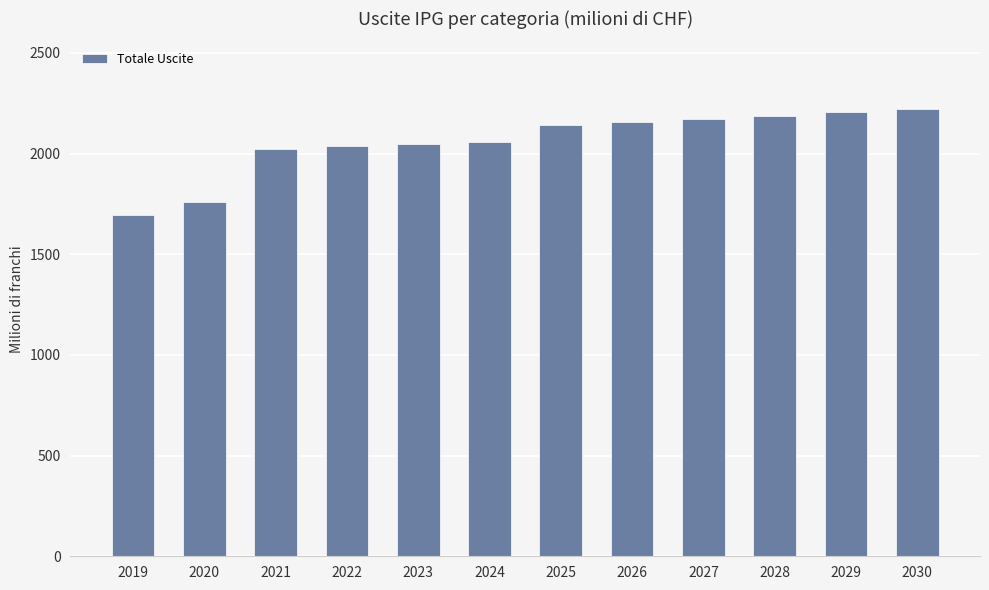

At which category does the chart reach its minimum across all series?

2019